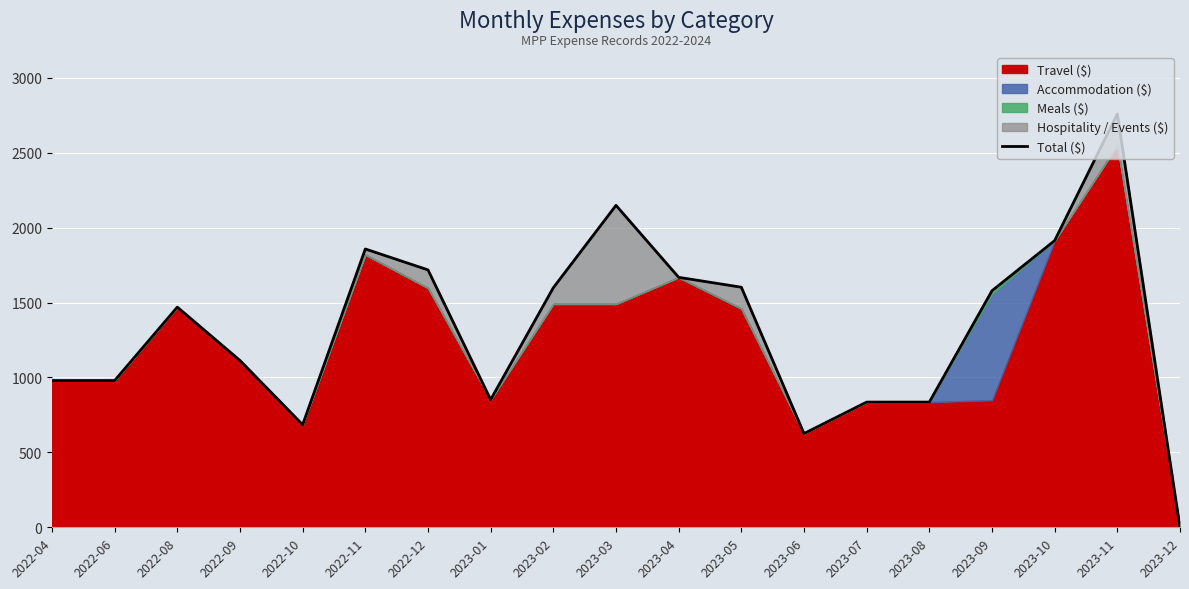

What position from the right is 2023-07?

6